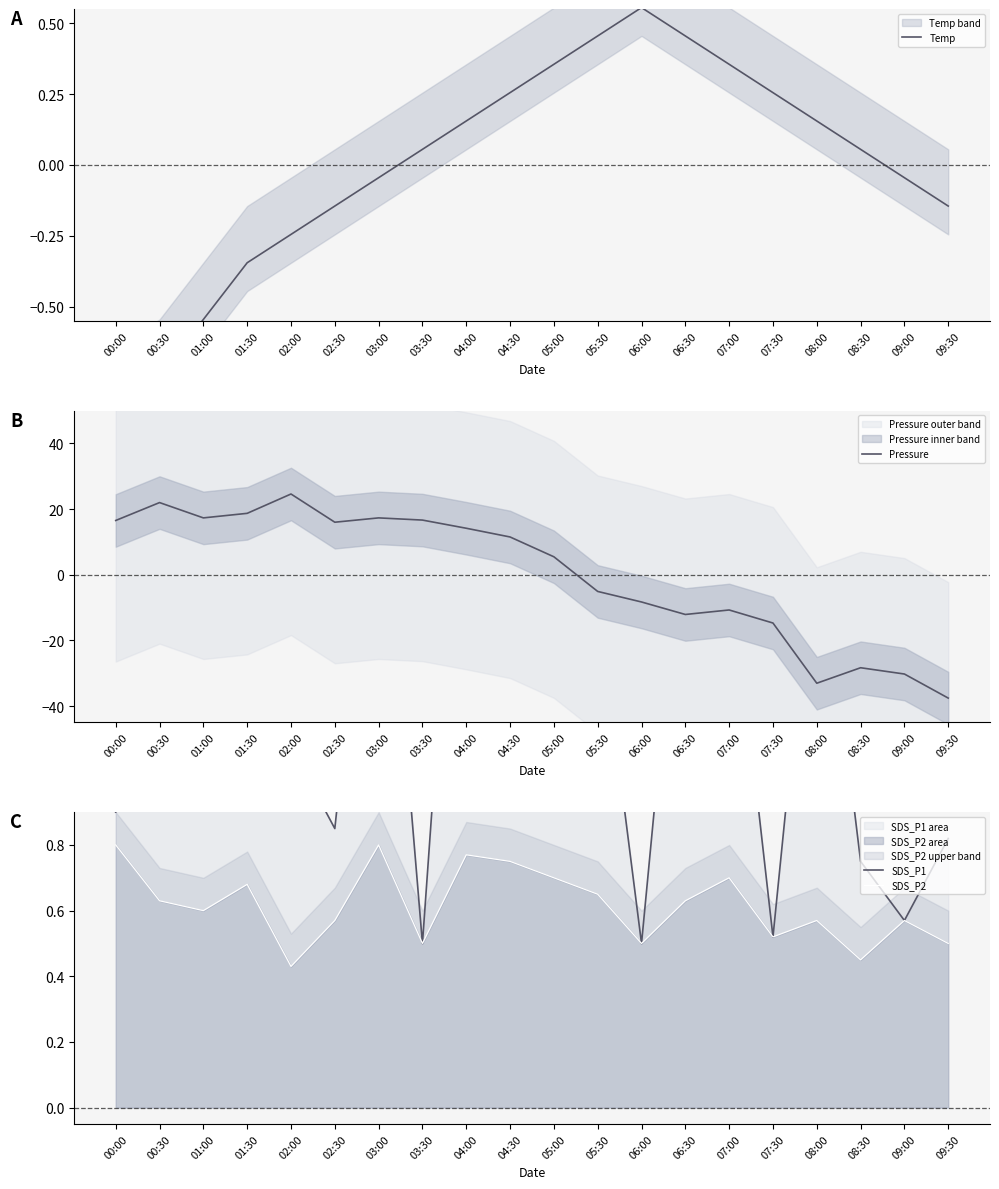

List the labels in order of Pressure value, largest first.

02:00, 00:30, 01:30, 01:00, 03:00, 03:30, 00:00, 02:30, 04:00, 04:30, 05:00, 05:30, 06:00, 07:00, 06:30, 07:30, 08:30, 09:00, 08:00, 09:30